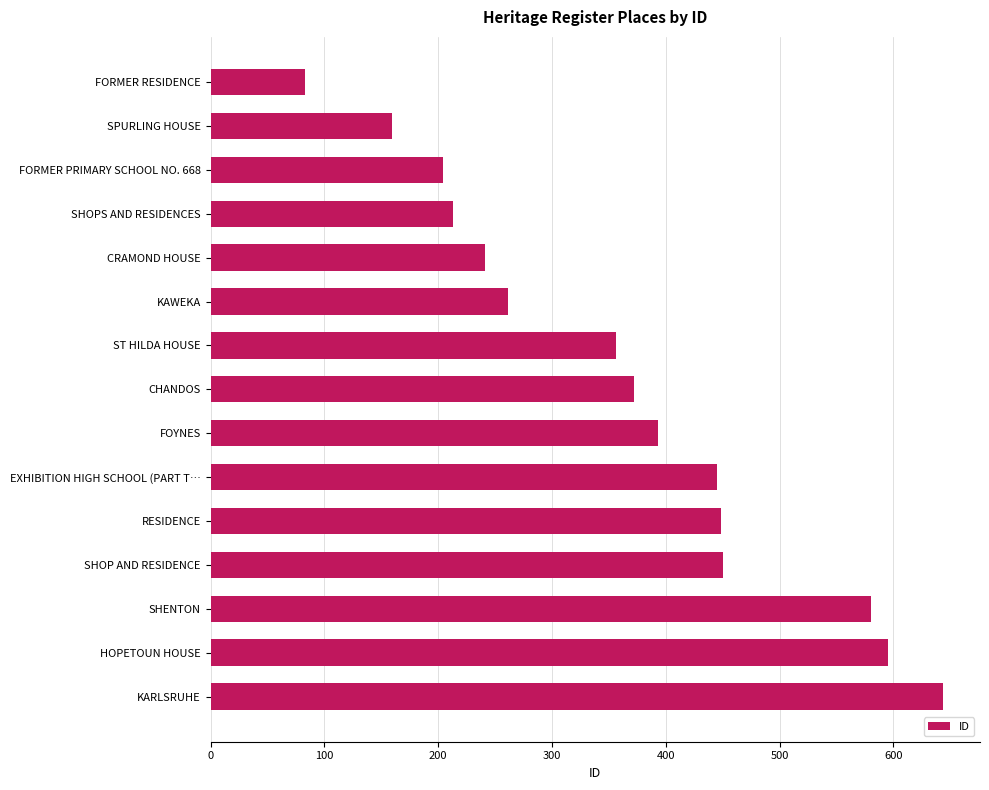

Count the number of categories in the chart.

15